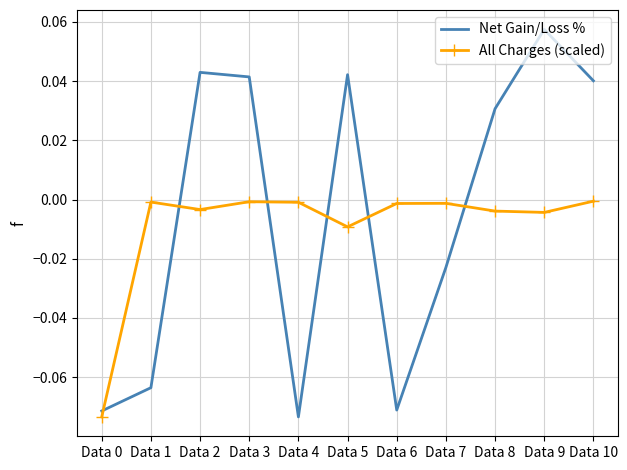

Count the Net Gain/Loss % values in the range 0 to 1.

6